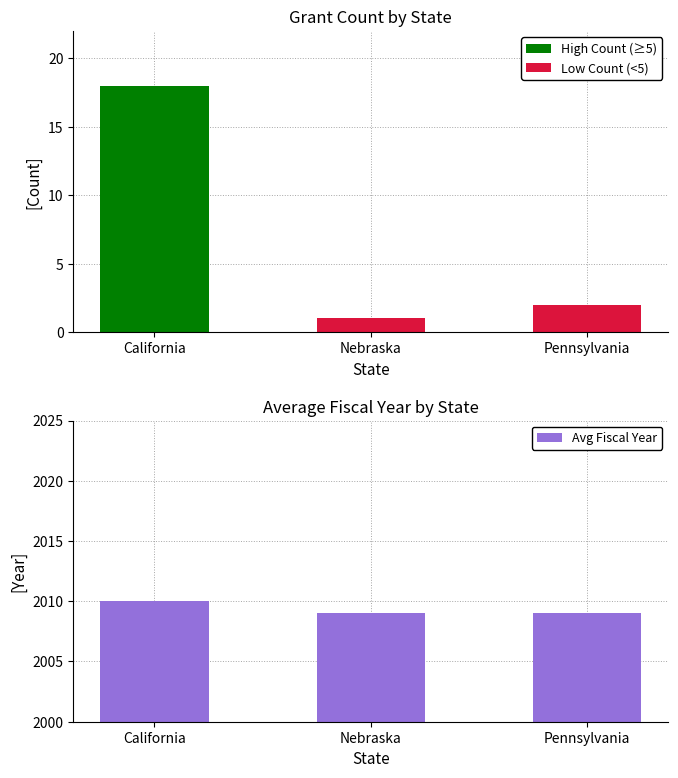

Is it true that Number of Grants equals 18 at California?

True